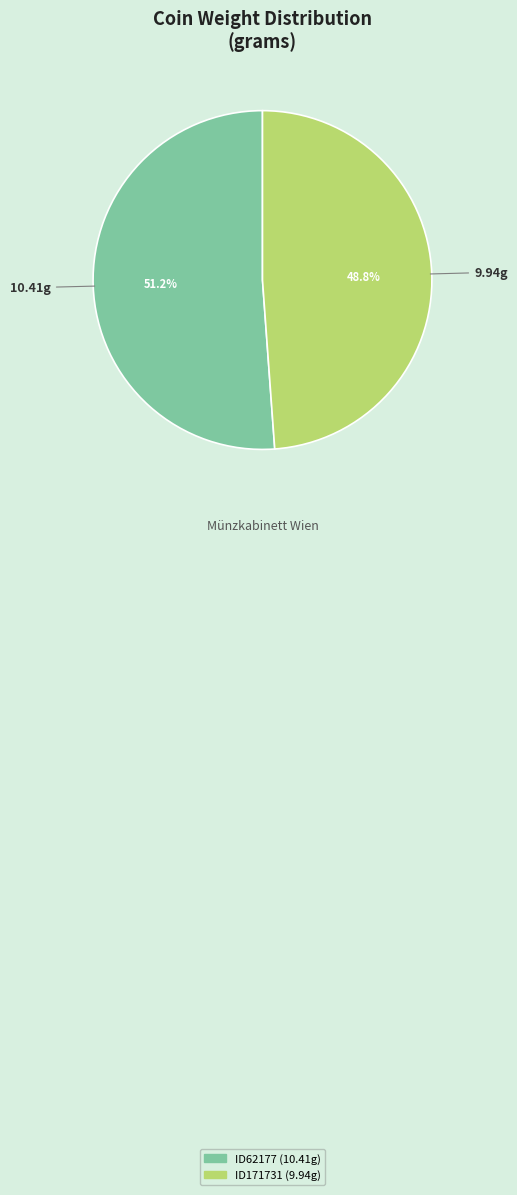

What is the ratio of the value at ID62177 to the value at ID171731?

1.0